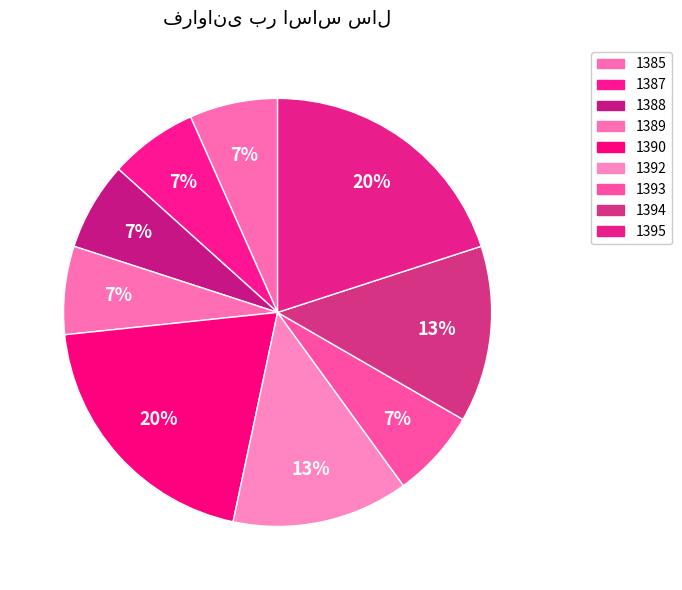

Count the number of slices in the pie.

9